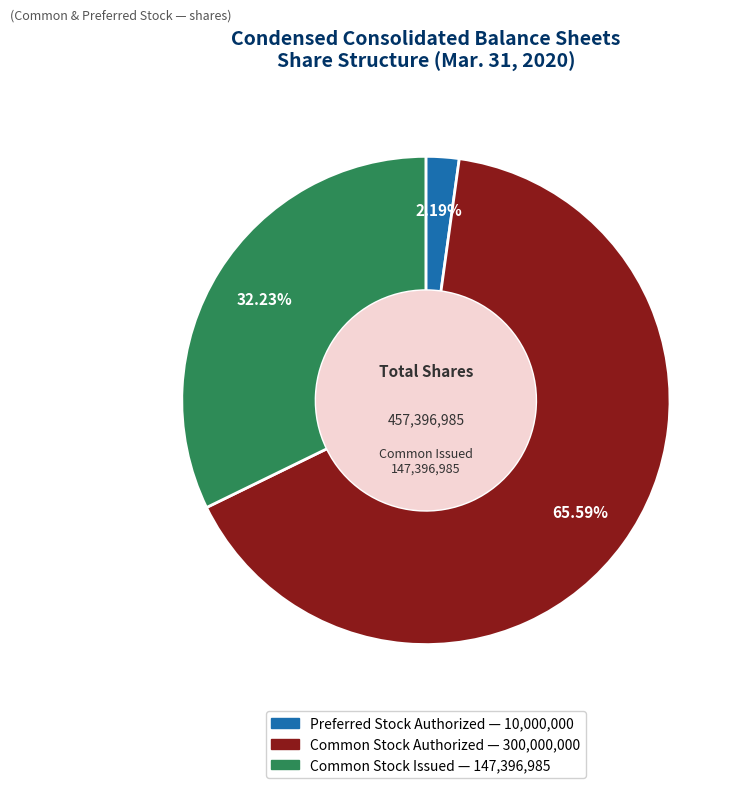

Does any single category account for the majority?

Yes